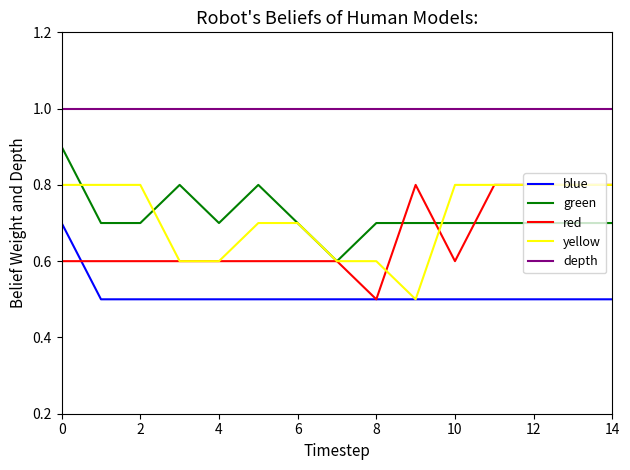

True or false: depth and green intersect in this chart.

False